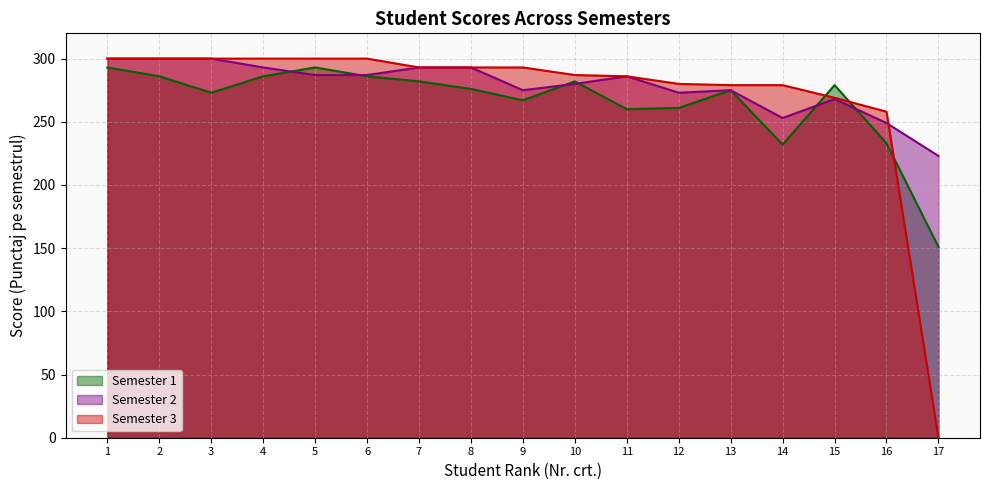

In Semester 1, how many points are higher than both neighbors (excluding endpoints)?

4